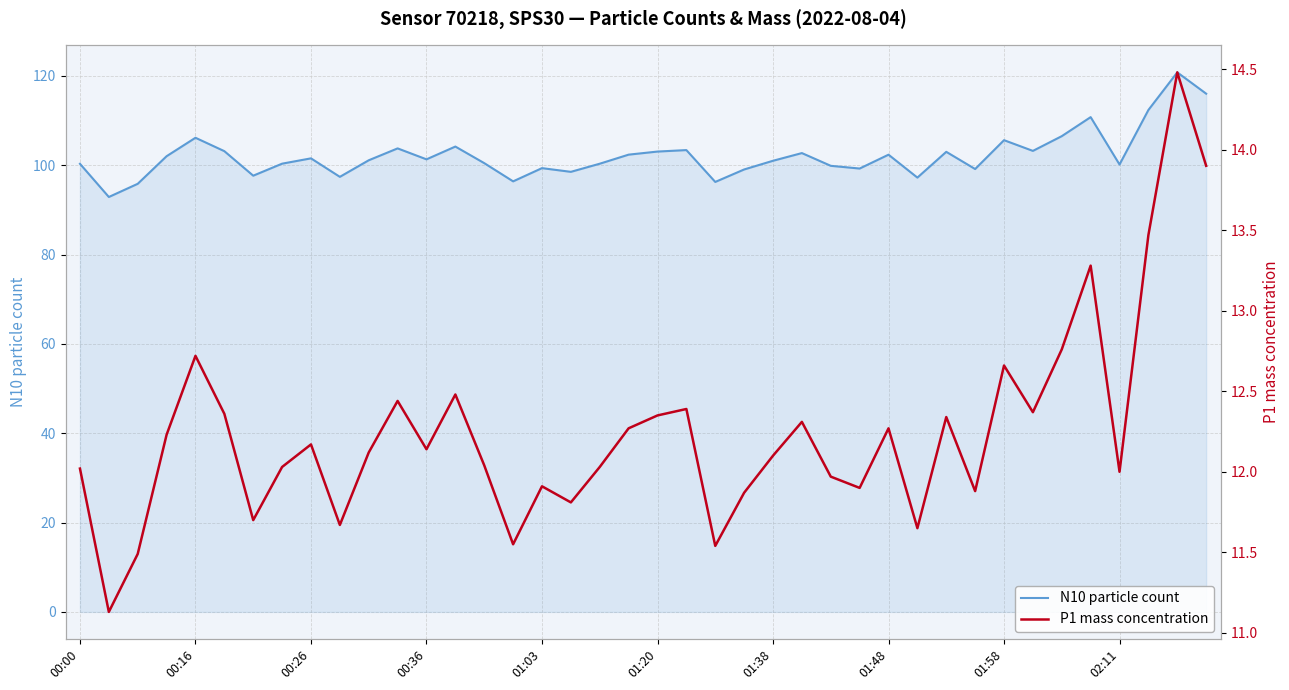

Which series changed the most between 22 and 23?

N10 particle count